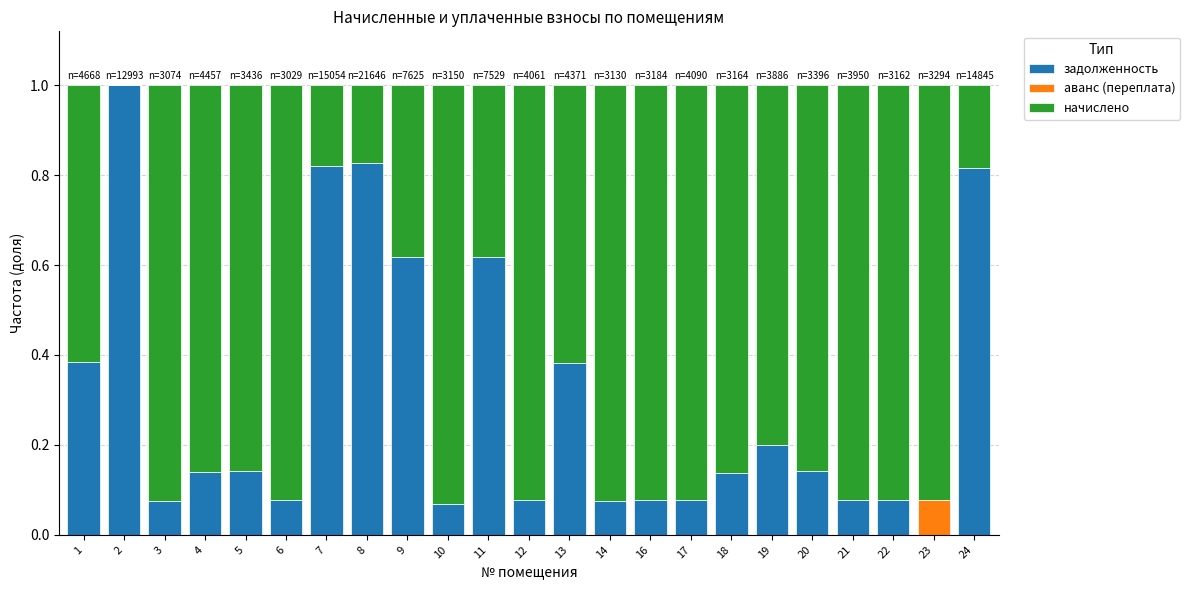

What is the maximum value for задолженность?

1.0